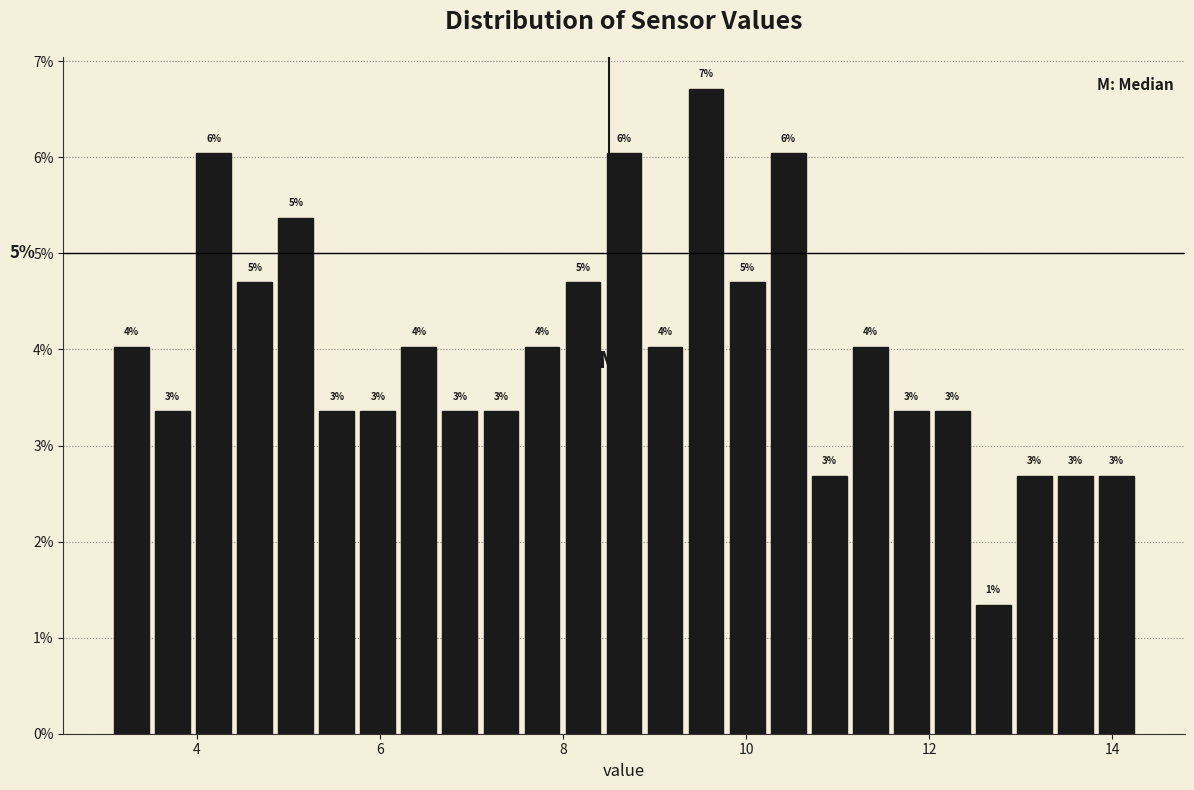

Around what value on the x-axis is the tallest bar? Give the approximate position of its centre, as read against the axis.

9.6